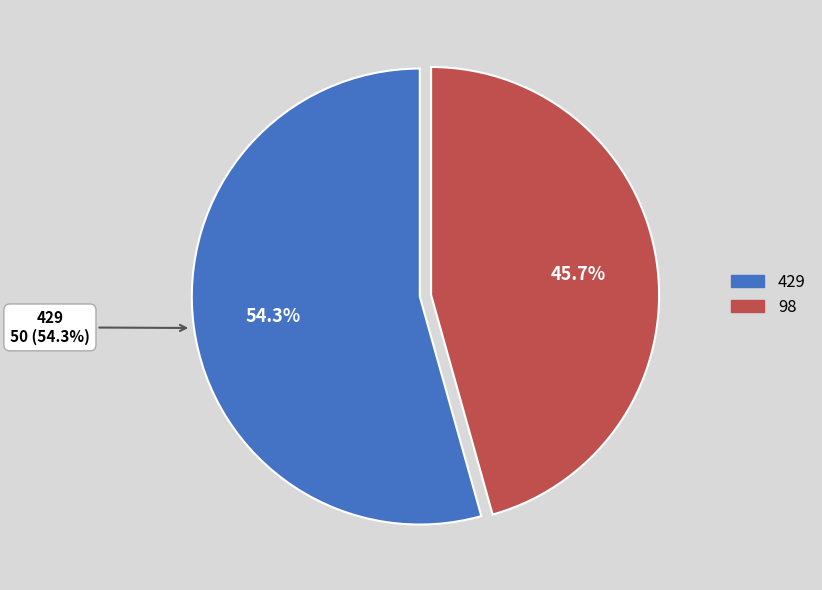

To the nearest percent, what is the average slice percentage?

50%